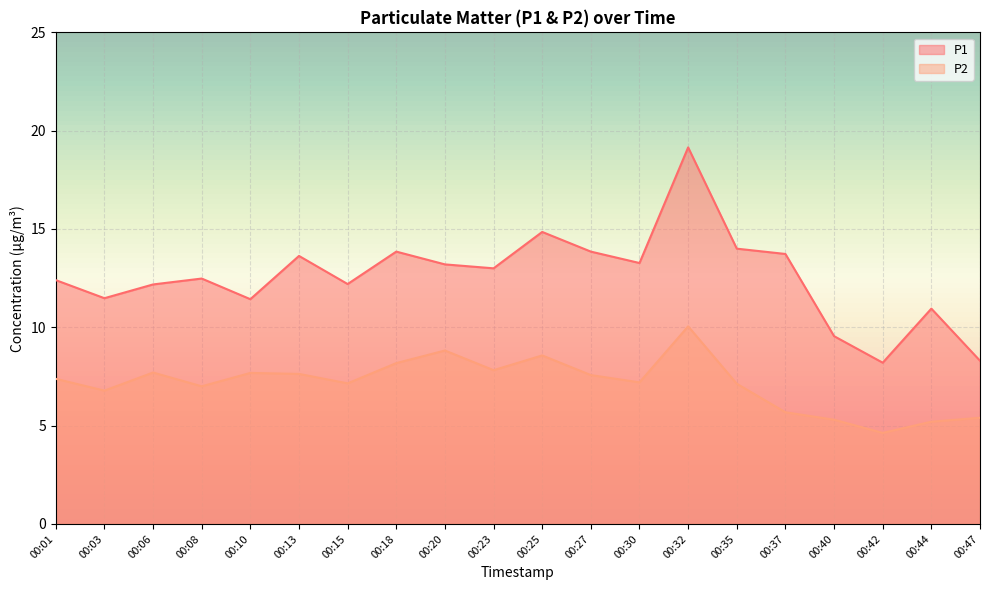

What value does the P2 series have at 00:47?

5.4